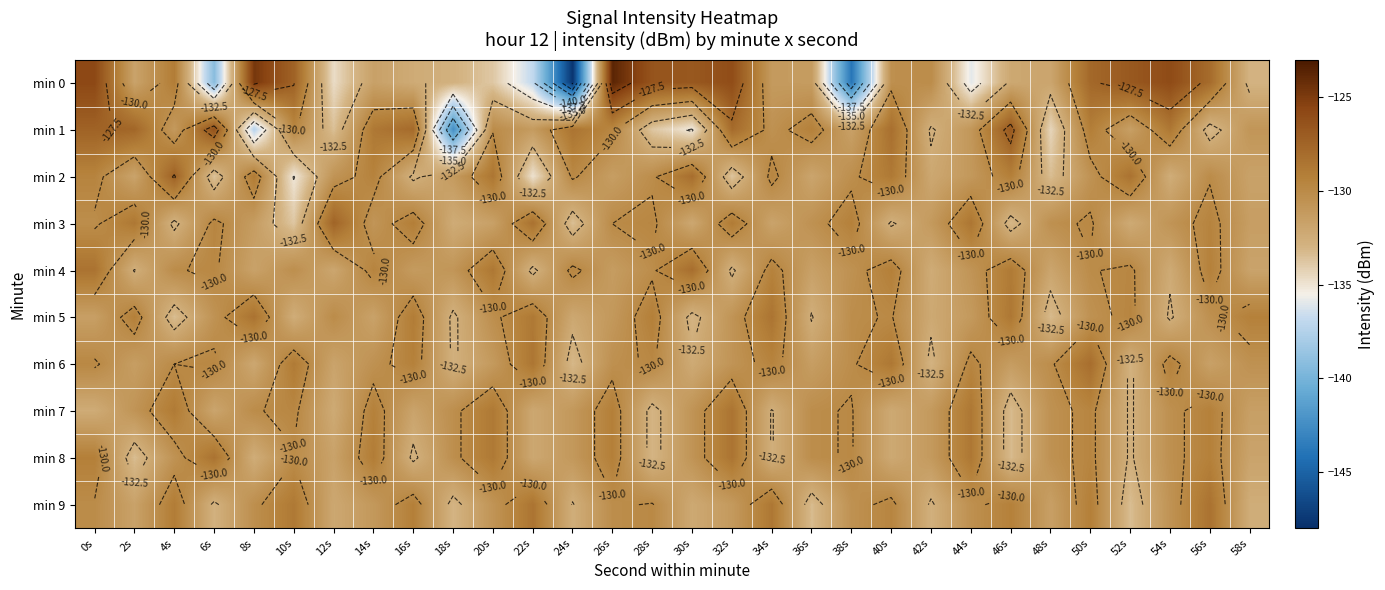

What is the average value of the min 3 series?

-130.7